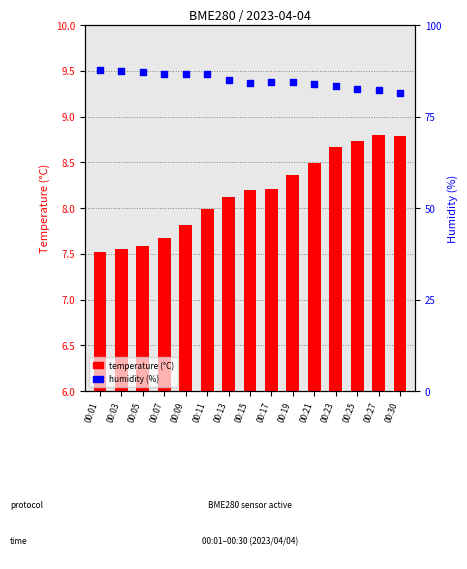

What is the total value across all series at 00:05?

94.8